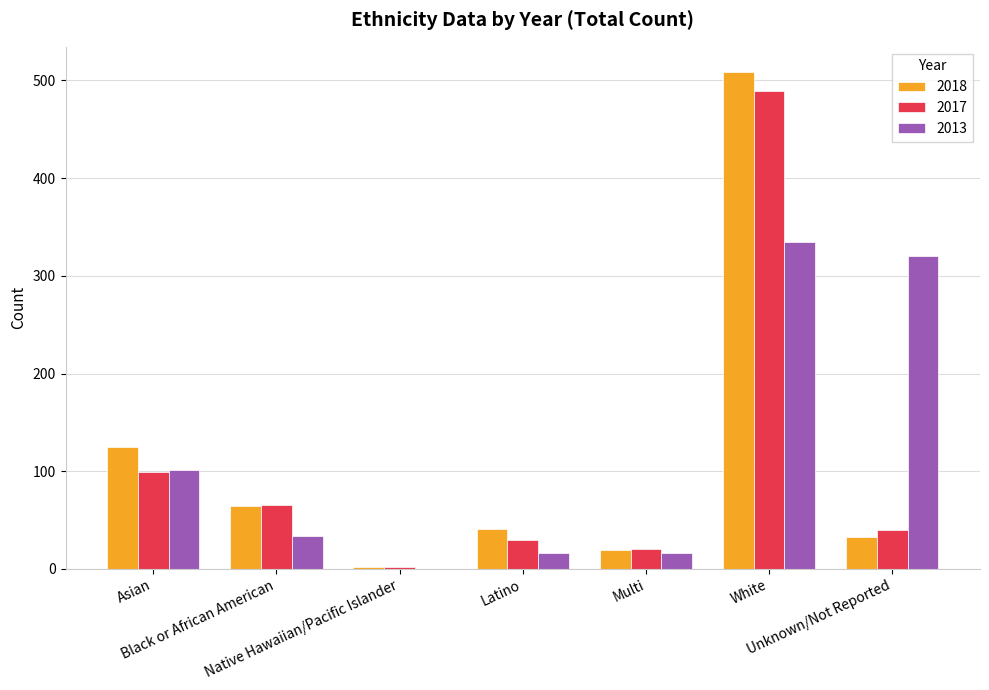

Reading left to right, list all the values displayed in this chart.

2018: 125	64	2	41	19	509	33
2017: 99	65	2	30	20	489	40
2013: 101	34	0	16	16	335	320